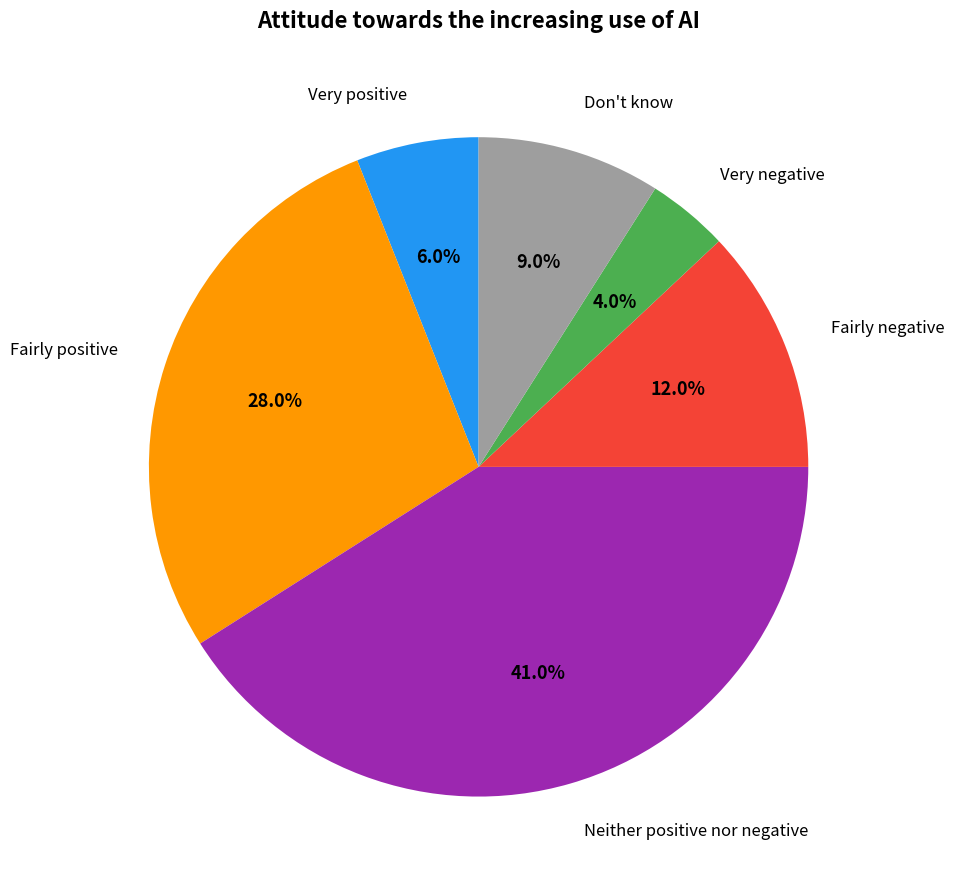

Is there any slice that represents more than half of the pie?

No